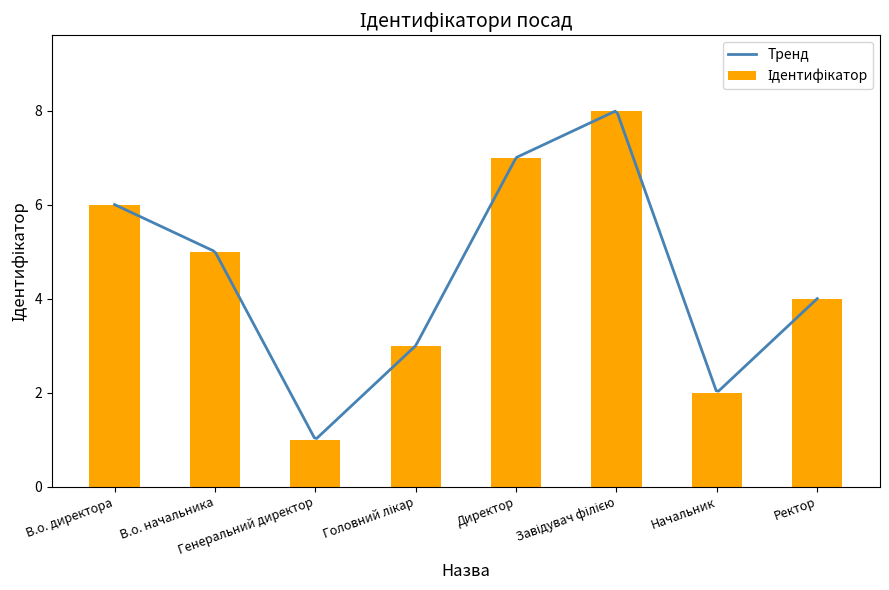

Approximately how many times larger is the value at В.о. директора compared to Генеральний директор?

6.0